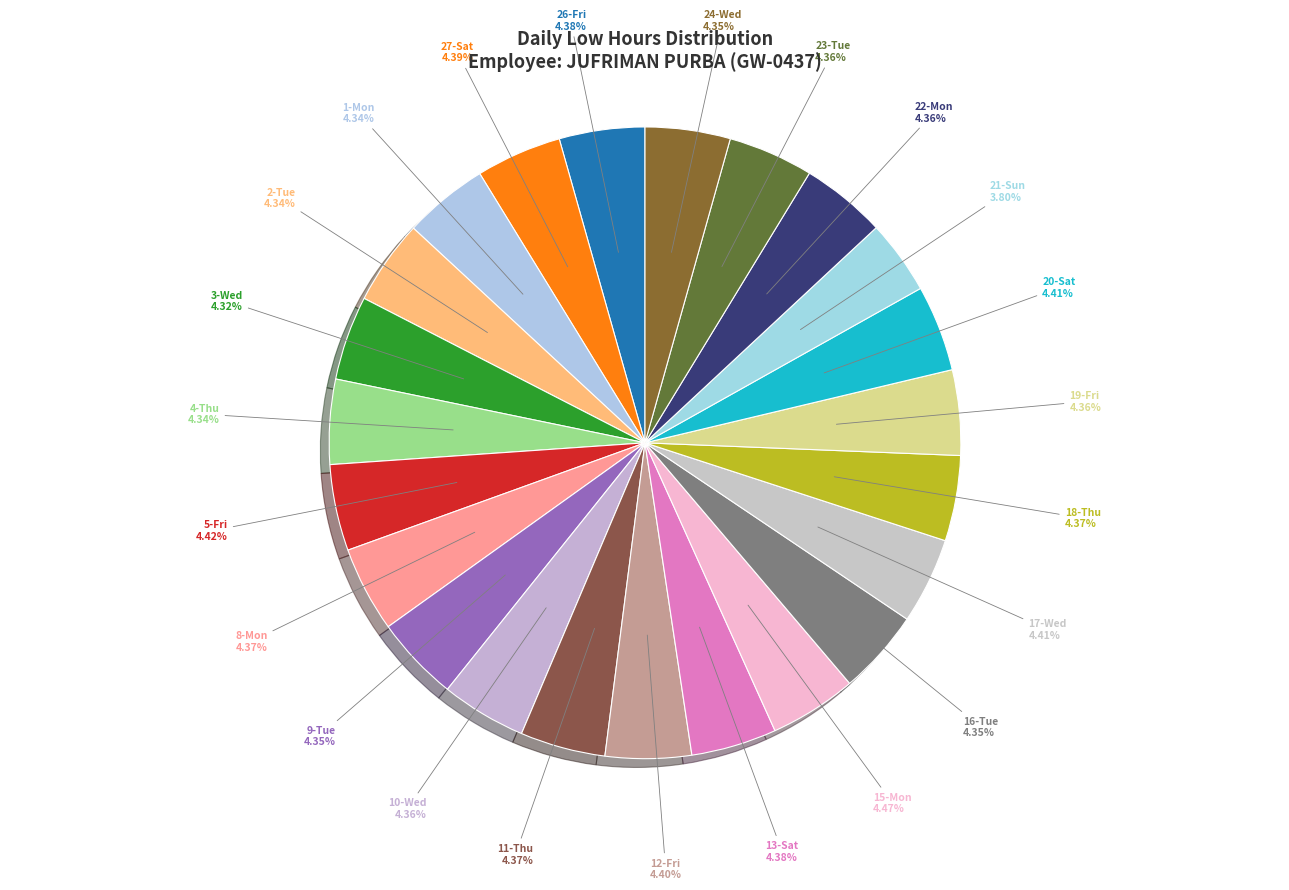

What is the ratio of the value at 11-Thu to the value at 18-Thu?

1.0